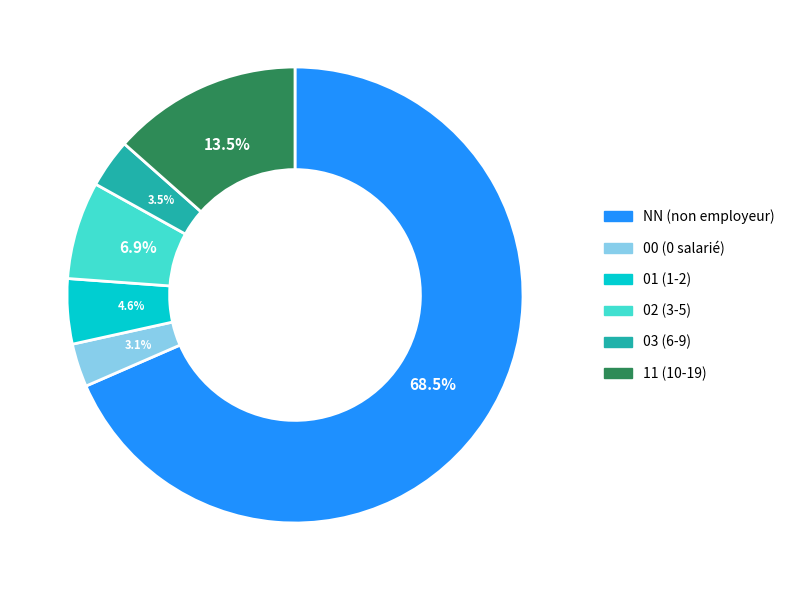

How many segments does this pie chart have?

6